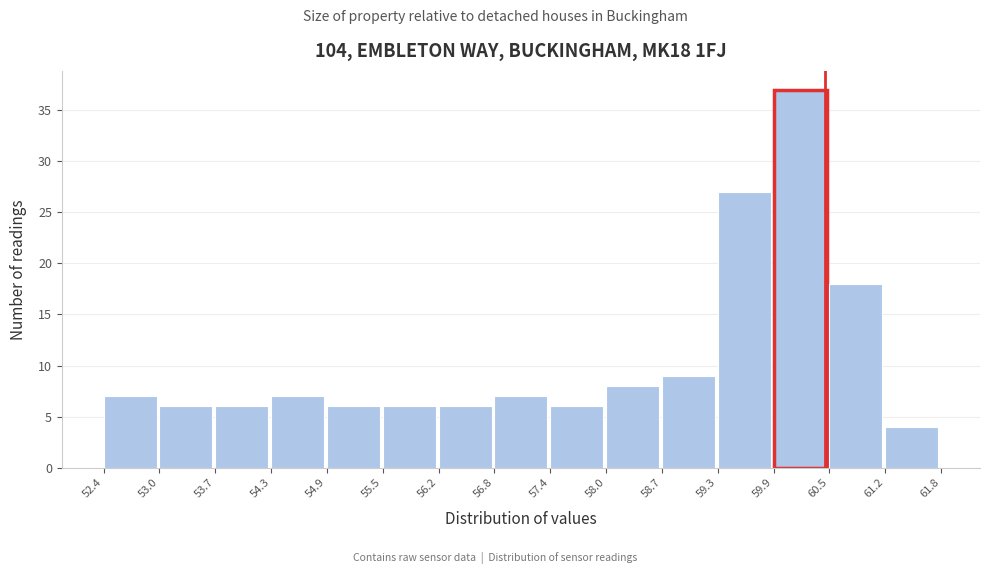

What is the height of the bar covering 55.5 to 56.2 on the x-axis? The values are not printed on the chart, so give them approximately, as read against the axis.

6